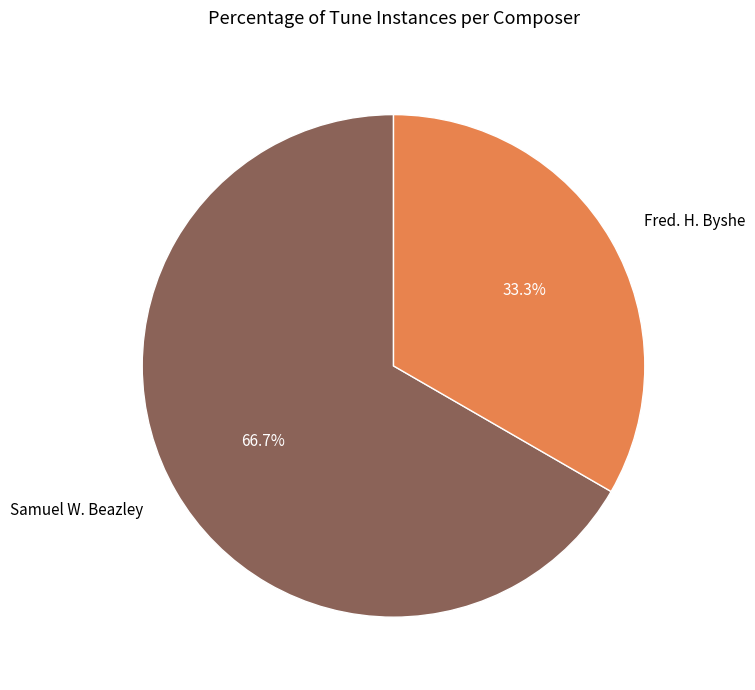

To the nearest percent, what percentage of the pie is Samuel W. Beazley?

67%